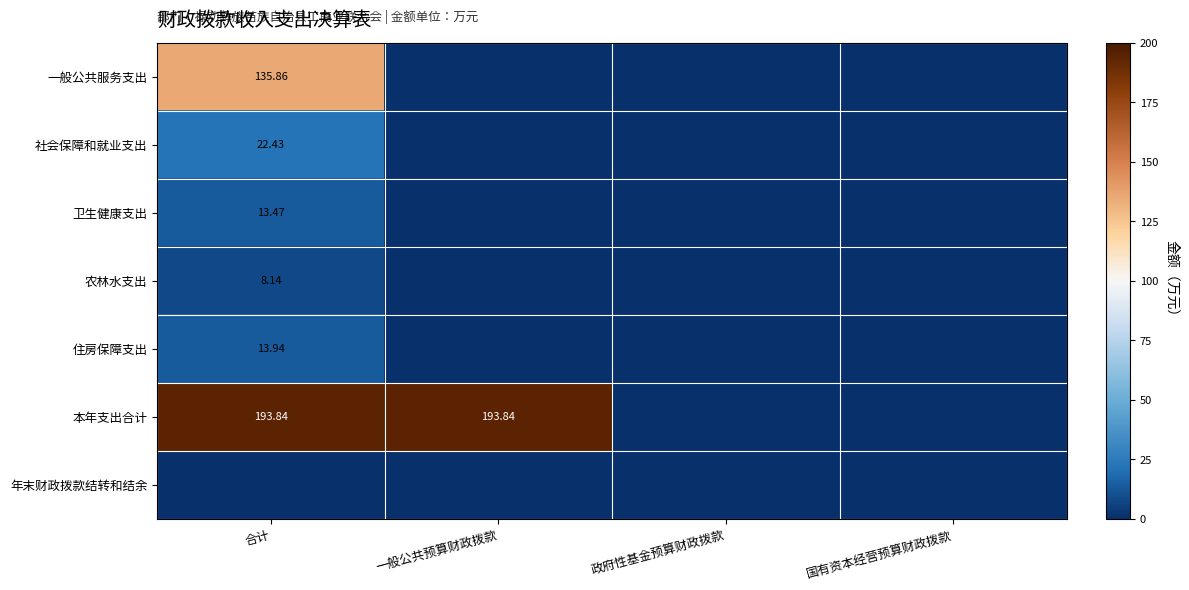

What is the sum of all 卫生健康支出 values?

13.5